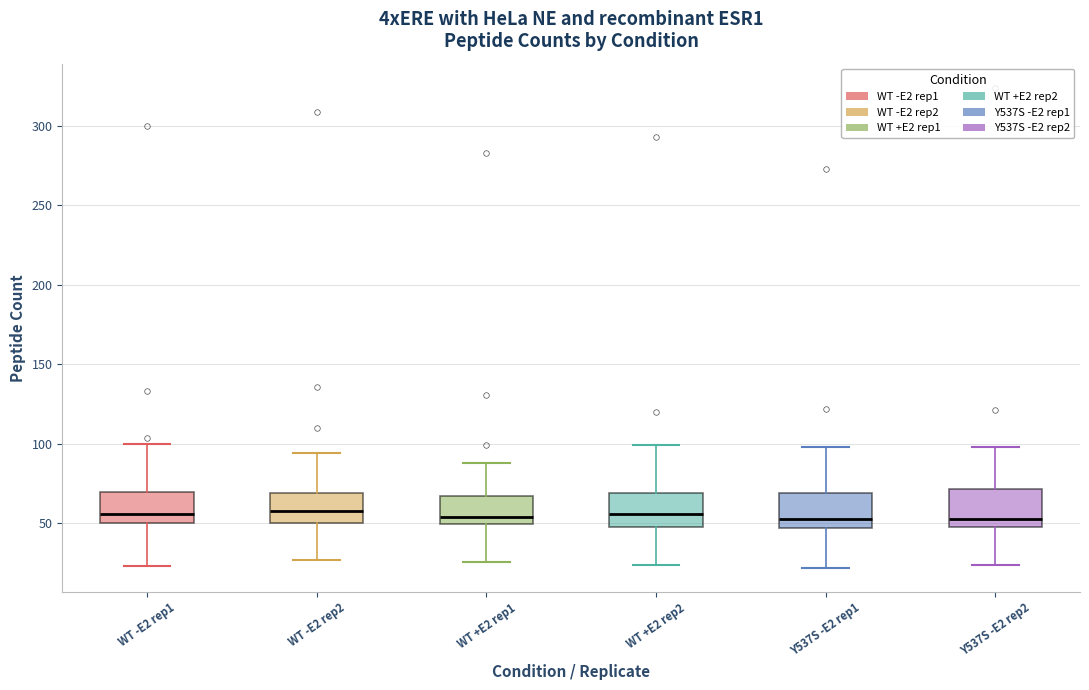

Reading left to right, transcribe this box plot: for each box, give where its median line is, the range the box spans, and where its two whiskers end, as read against the y-axis. The values are not printed on the chart, so give them approximately, as read against the axis.

WT -E2 rep1: median 55, box 50 to 70, whiskers 25 to 100
WT -E2 rep2: median 60, box 50 to 70, whiskers 25 to 95
WT +E2 rep1: median 55, box 50 to 70, whiskers 25 to 90
WT +E2 rep2: median 55, box 50 to 70, whiskers 25 to 100
Y537S -E2 rep1: median 55, box 45 to 70, whiskers 20 to 100
Y537S -E2 rep2: median 55, box 50 to 70, whiskers 25 to 100